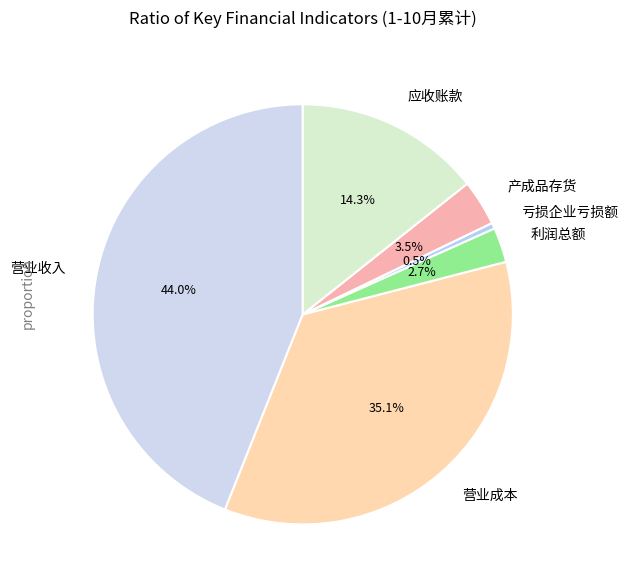

Which category has the smallest portion of the pie?

亏损企业亏损额